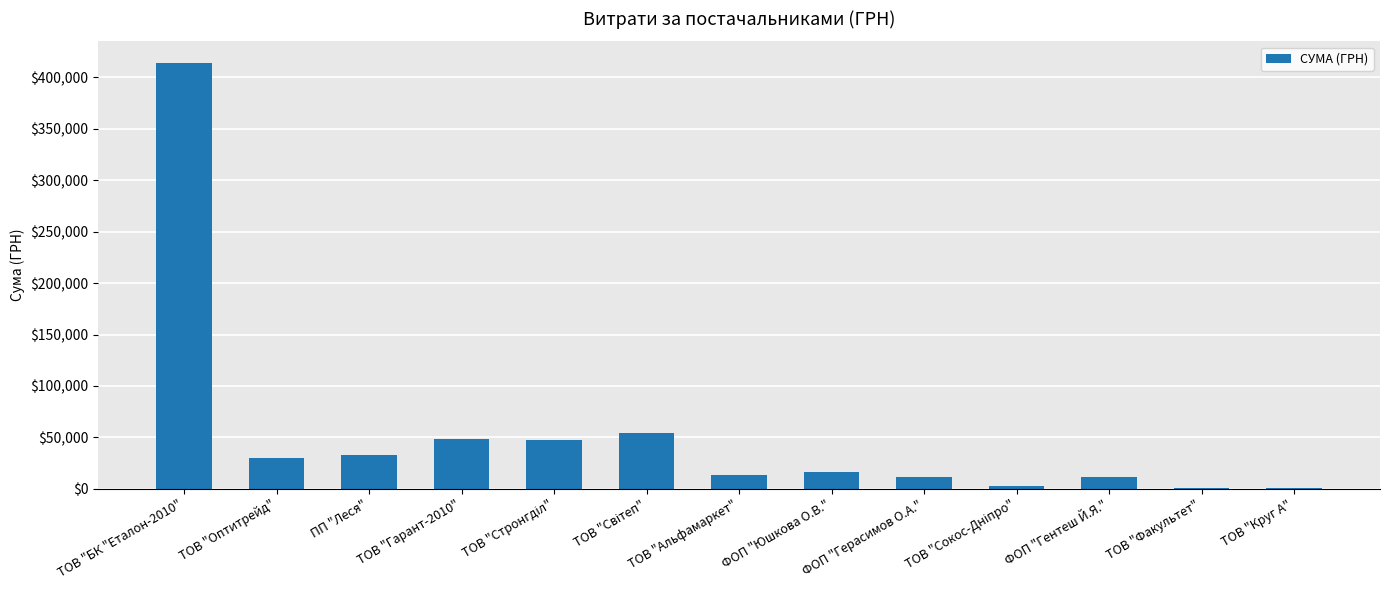

What is the maximum value shown in the chart?

414430.6